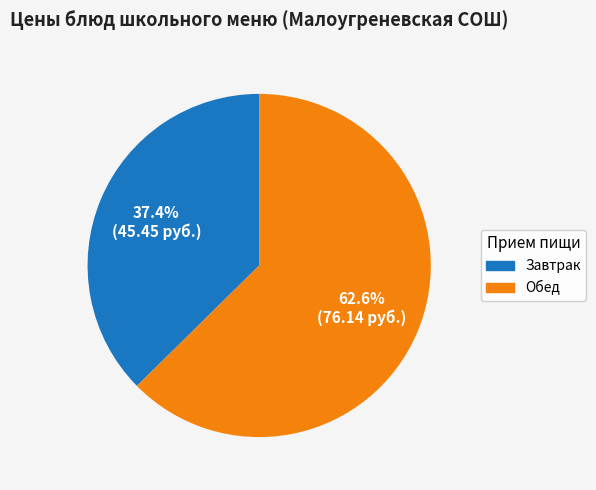

Rank the categories by value from highest to lowest.

Обед, Завтрак